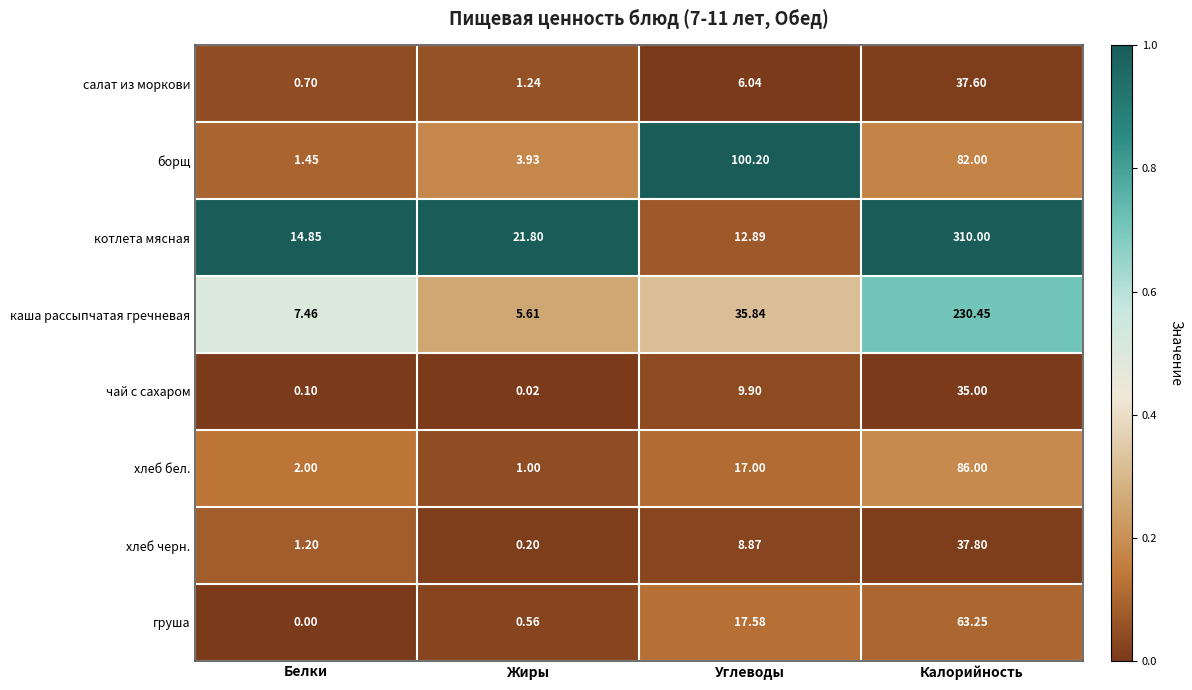

Is the value of котлета мясная at Белки greater than the value of хлеб черн. at Жиры?

Yes